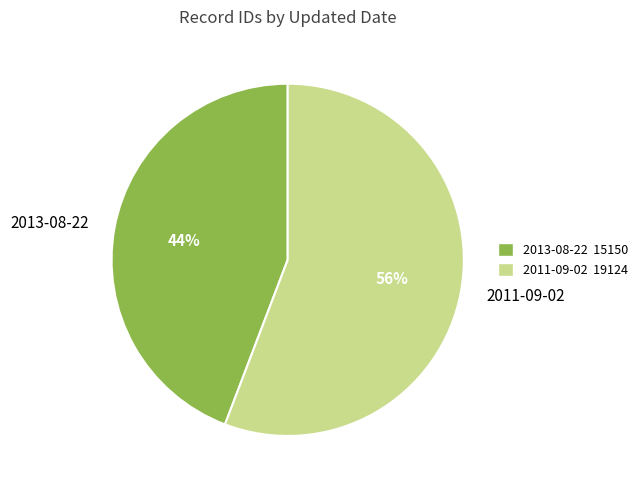

Between 2013-08-22 and 2011-09-02, which is larger?

2011-09-02